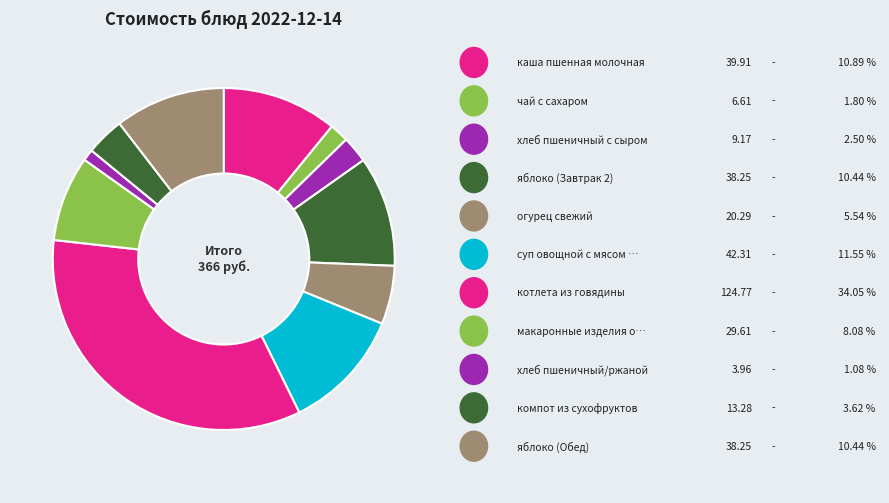

How many slices are in this pie chart?

11